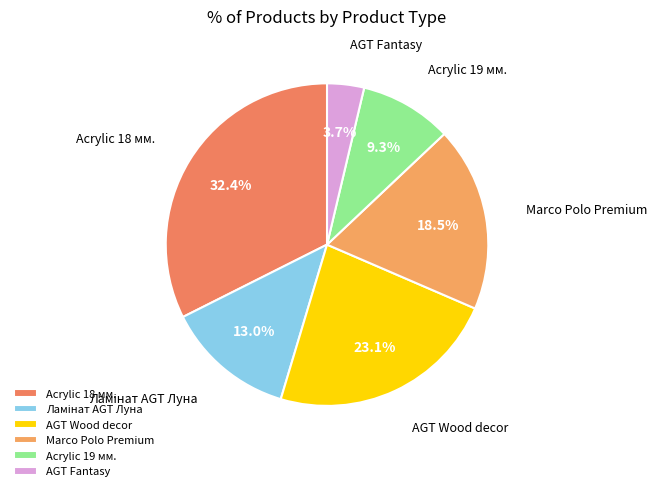

Between AGT Fantasy and Acrylic 19 мм., which is larger?

Acrylic 19 мм.